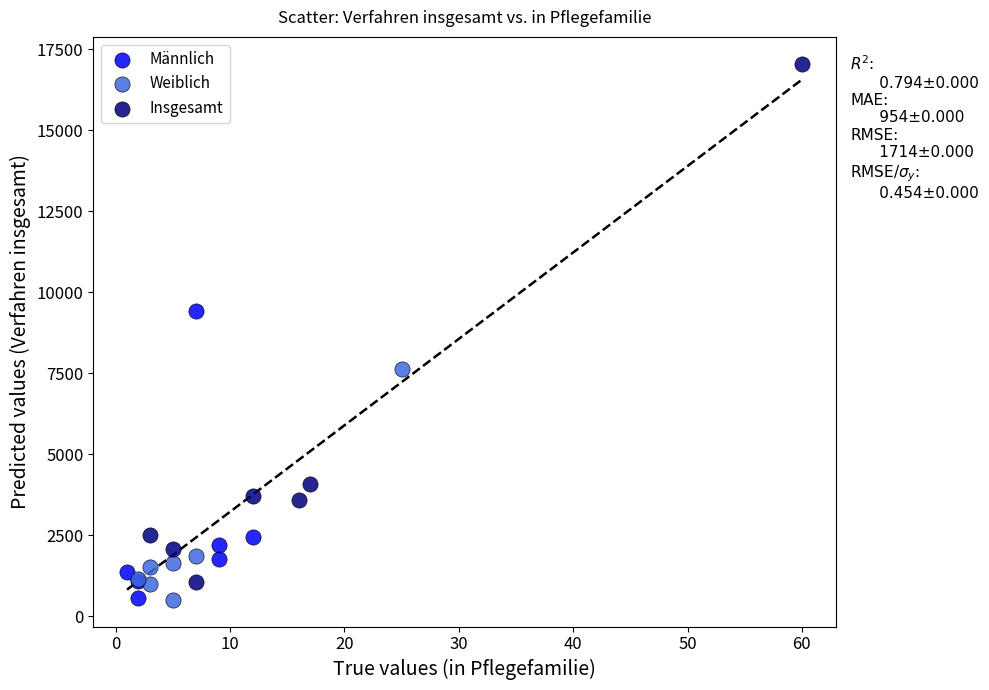

Which series has the widest spread of Y values?

Insgesamt